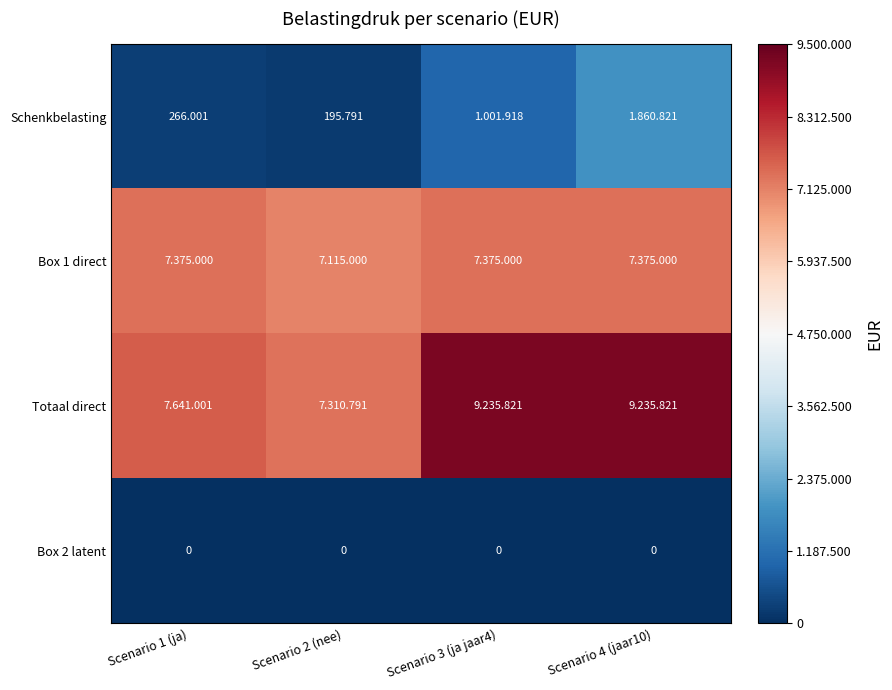

What is the total value across all series at Scenario 3 (ja jaar4)?

17612740.0